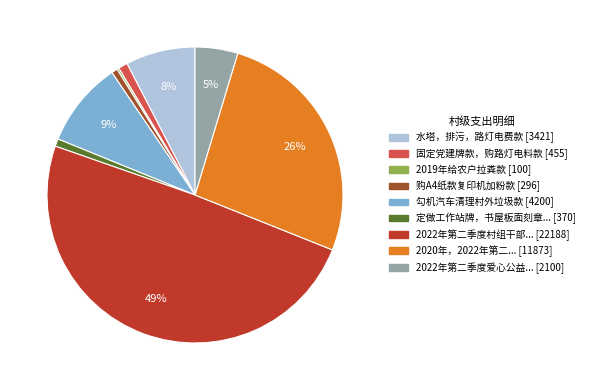

To the nearest percent, what is the difference between the largest and smallest slice percentages?

49%